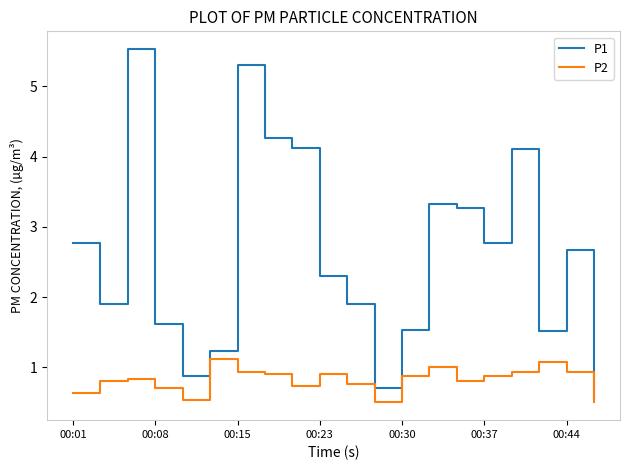

What is the maximum value shown in the chart?

5.5